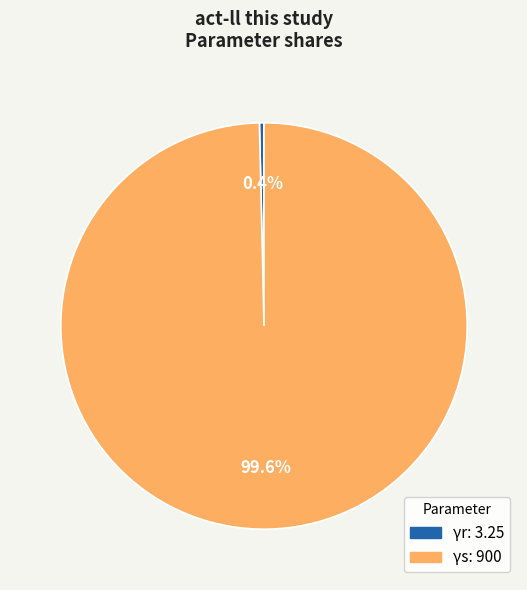

Rank the categories by value from highest to lowest.

γs, γr